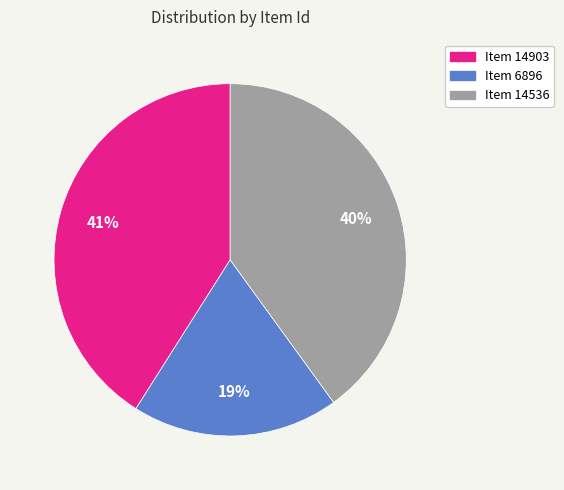

To the nearest percent, what is the difference between the largest and smallest slice percentages?

22%